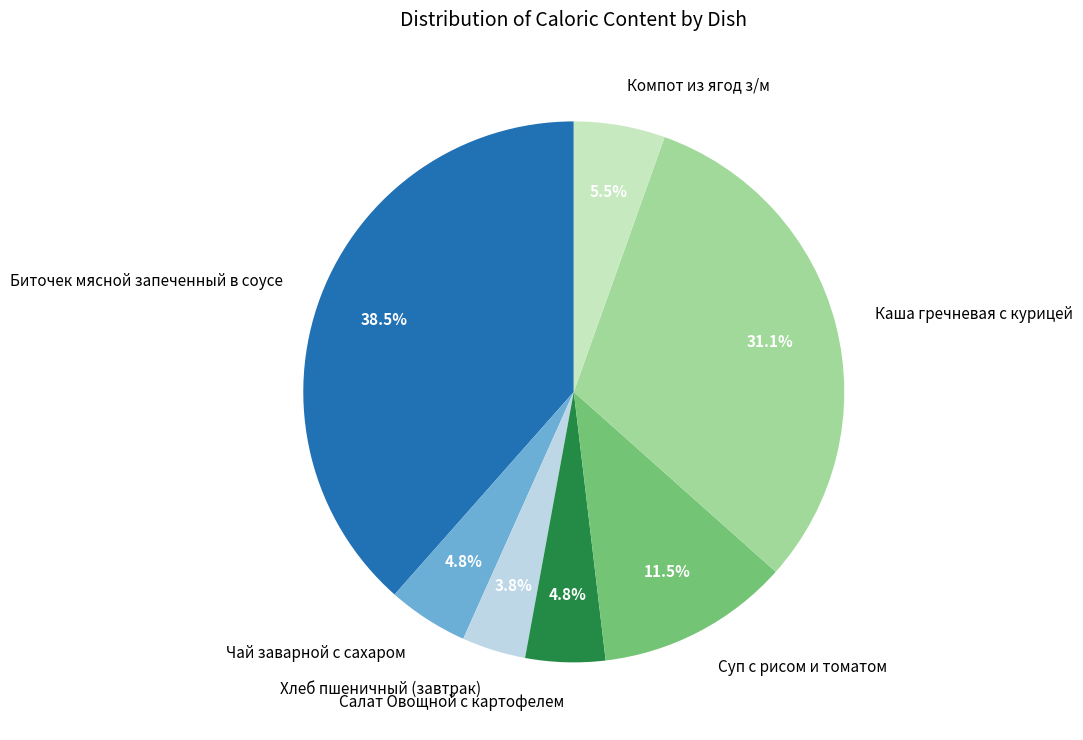

What is the largest slice in the pie chart?

Биточек мясной запеченный в соусе